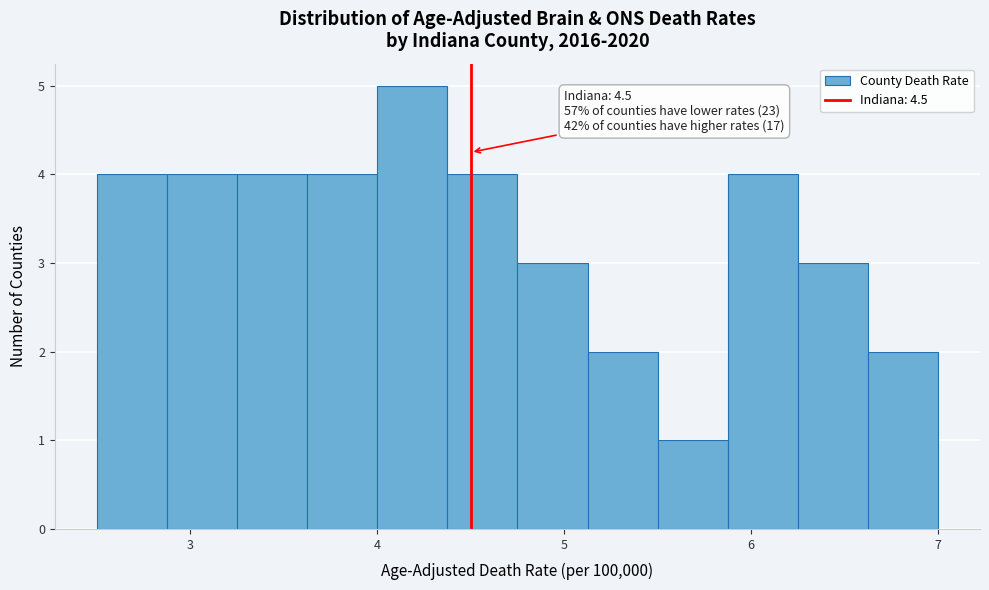

Read against the x-axis, roughly where is the centre of the tallest bar?

4.2